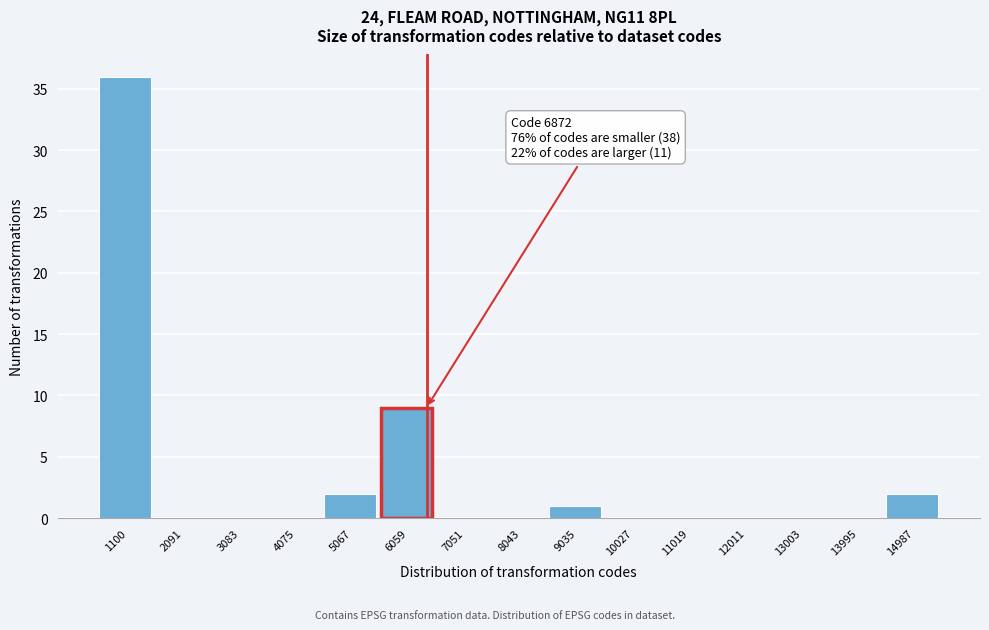

Reading left to right, what are all the values shown in this chart?

1100=36	2091=0	3083=0	4075=0	5067=2	6059=9	7051=0	8043=0	9035=1	10027=0	11019=0	12011=0	13003=0	13995=0	14987=2